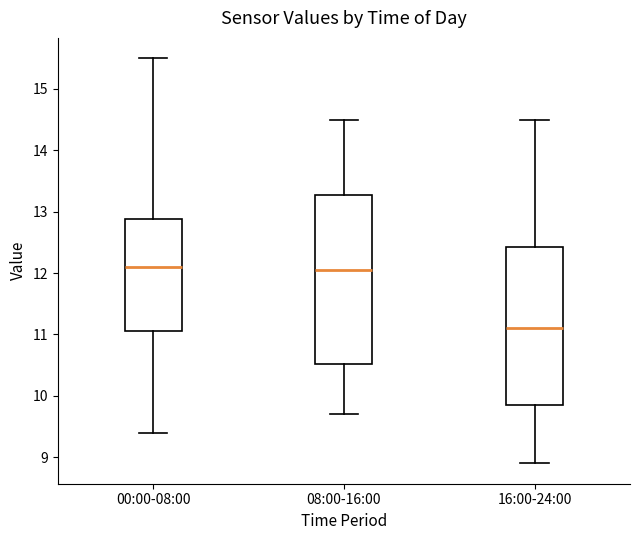

Reading left to right, transcribe this box plot: for each box, give where its median line is, the range the box spans, and where its two whiskers end, as read against the y-axis. The values are not printed on the chart, so give them approximately, as read against the axis.

00:00-08:00: median 12.1, box 11.1 to 12.9, whiskers 9.4 to 15.5
08:00-16:00: median 12.1, box 10.5 to 13.3, whiskers 9.7 to 14.5
16:00-24:00: median 11.1, box 9.9 to 12.4, whiskers 8.9 to 14.5